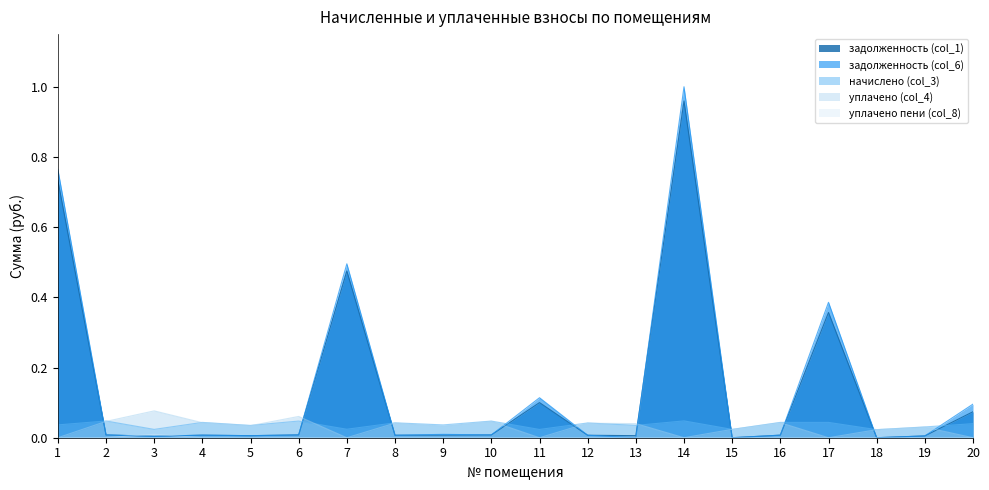

Rank the categories by уплачено (col_4) value from lowest to highest.

1, 7, 11, 14, 17, 20, 18, 15, 19, 9, 5, 13, 12, 8, 4, 16, 2, 10, 6, 3